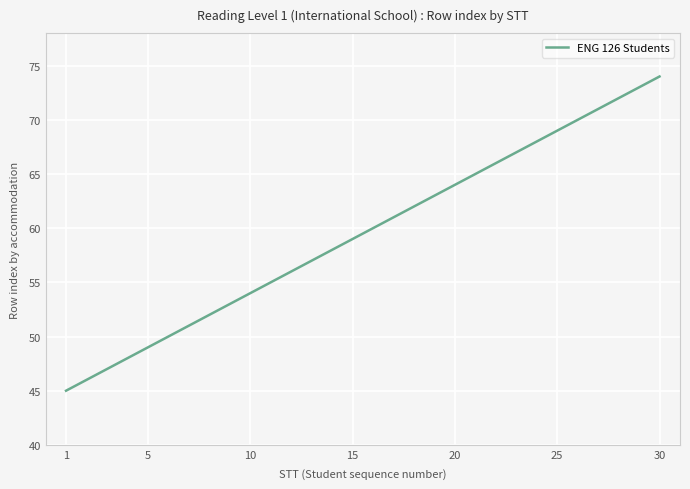

Does the chart have visible grid lines?

Yes